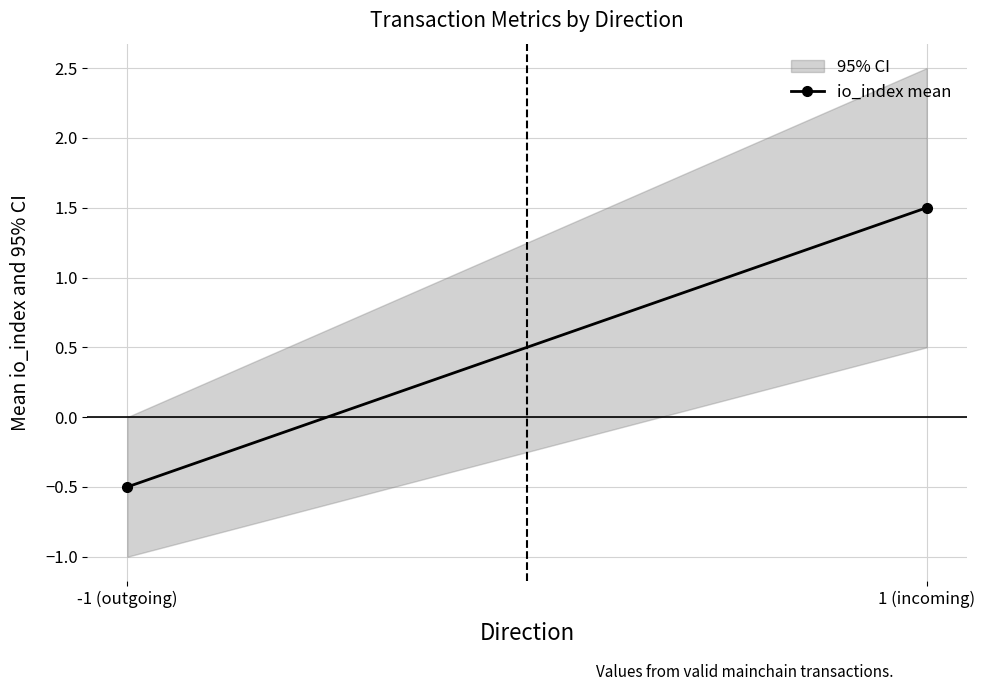

At which category does the chart reach its peak across all series?

1 (incoming)